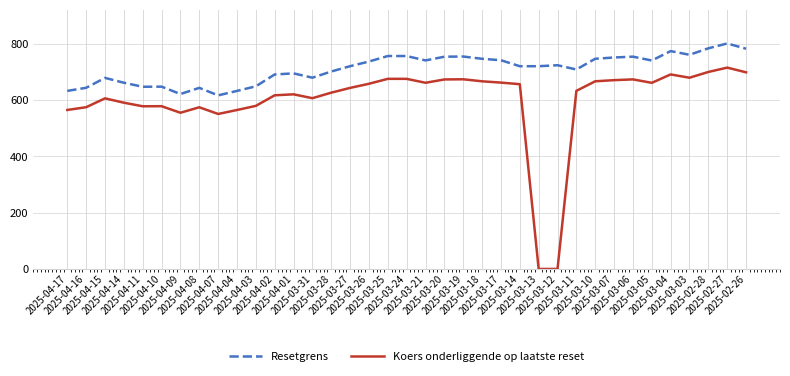

Where is the first local maximum for Koers onderliggende op laatste reset?

2025-04-15